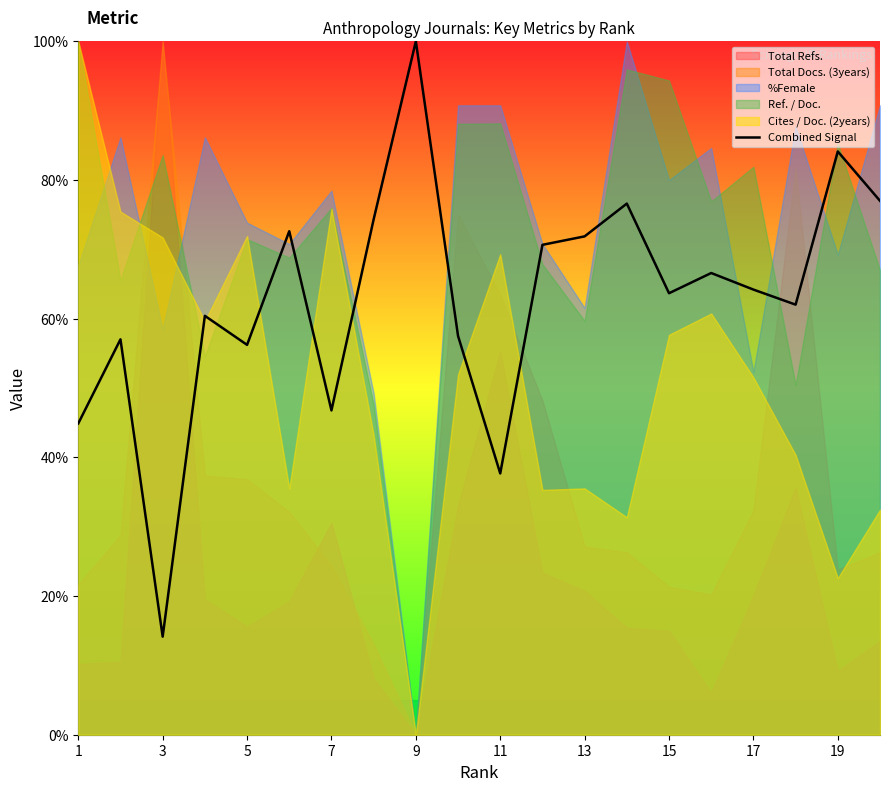

How many interior local valleys (lower than both neighbors) does the data have?

6